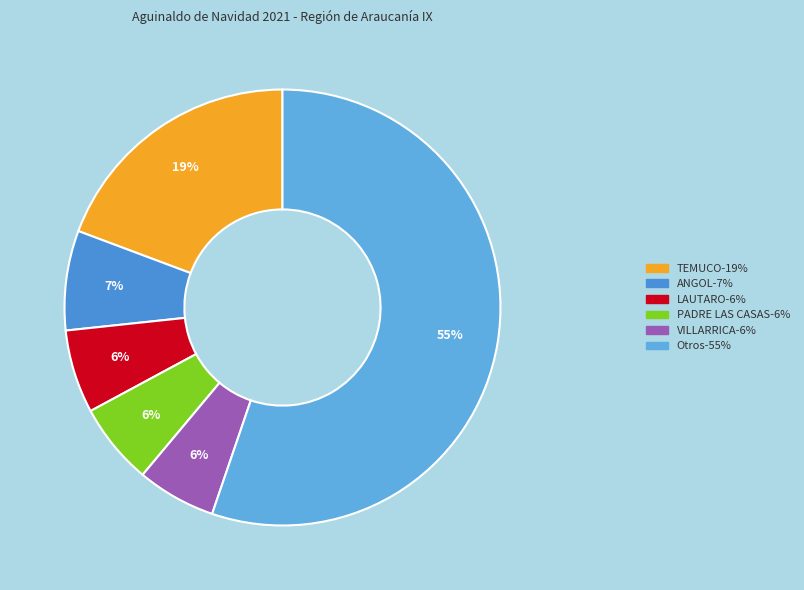

To the nearest percent, what is the difference between the largest and smallest slice percentages?

49%